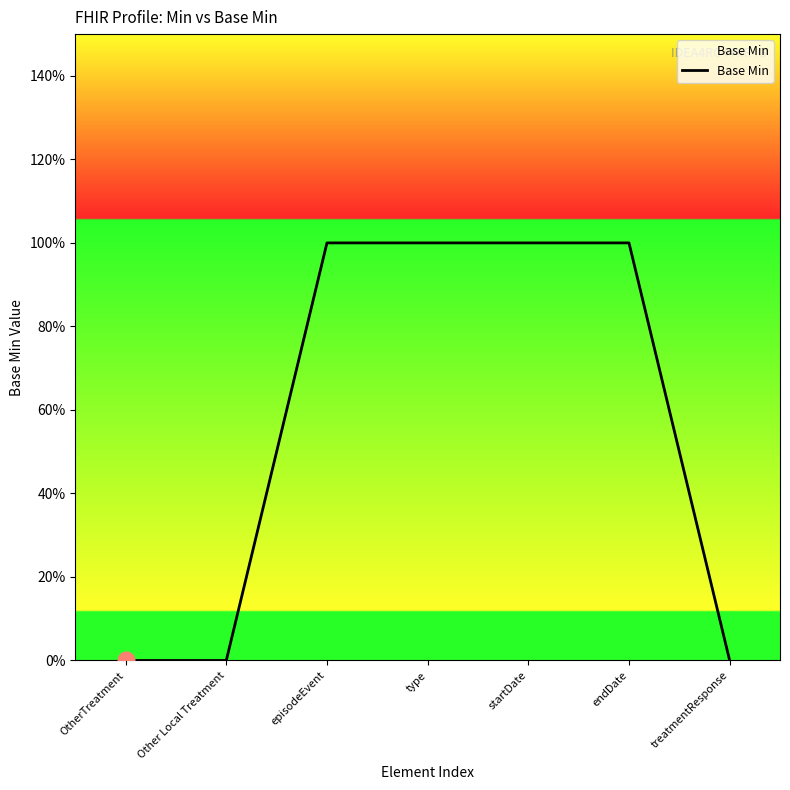

Is it true that the value at type is 2?

False